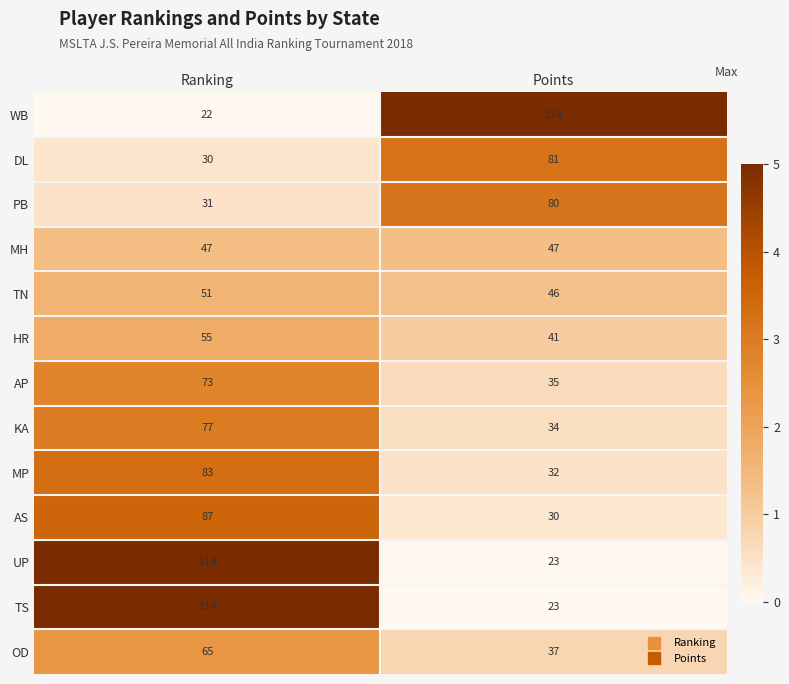

Is it true that PB equals 31 at Ranking?

True